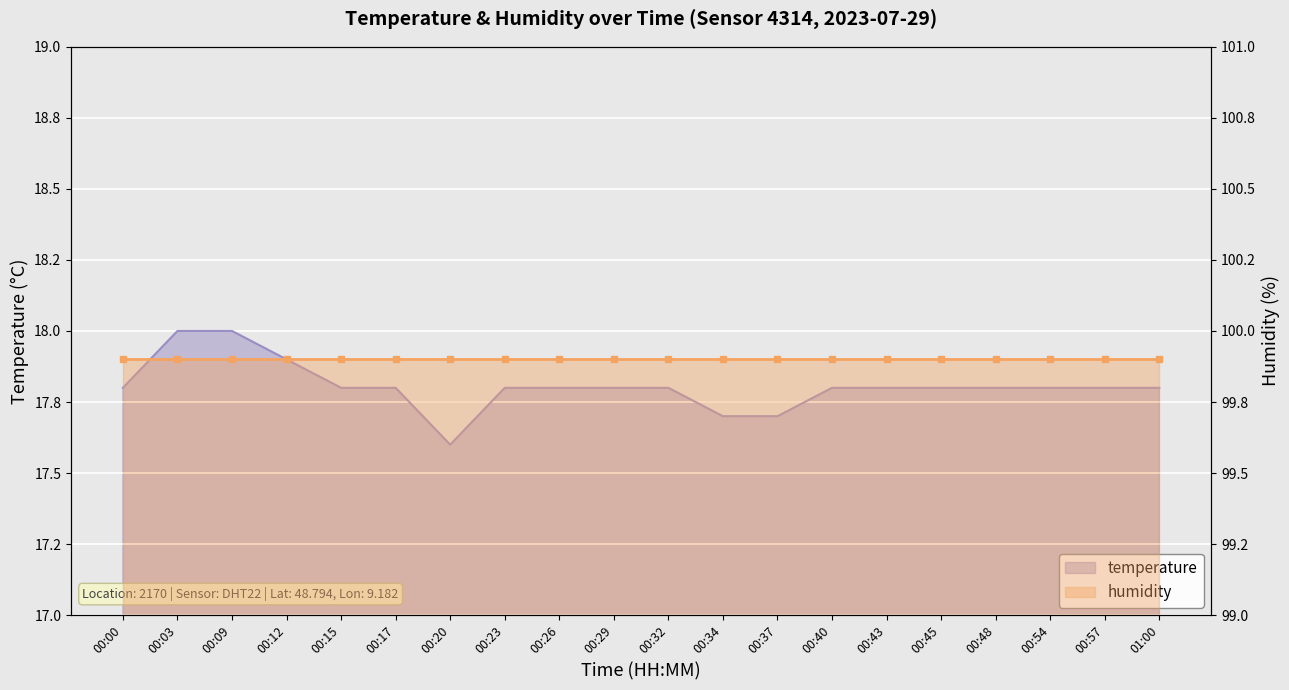

Which category has the highest value across all series?

00:03